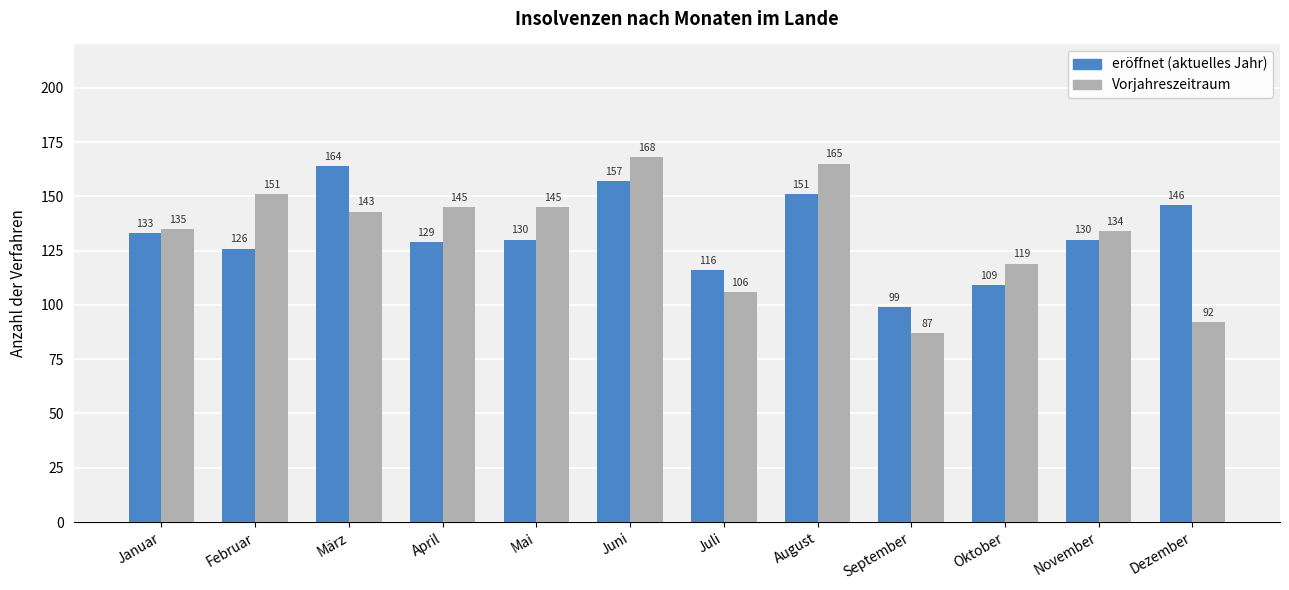

What is the difference between the highest and lowest values at September?

12